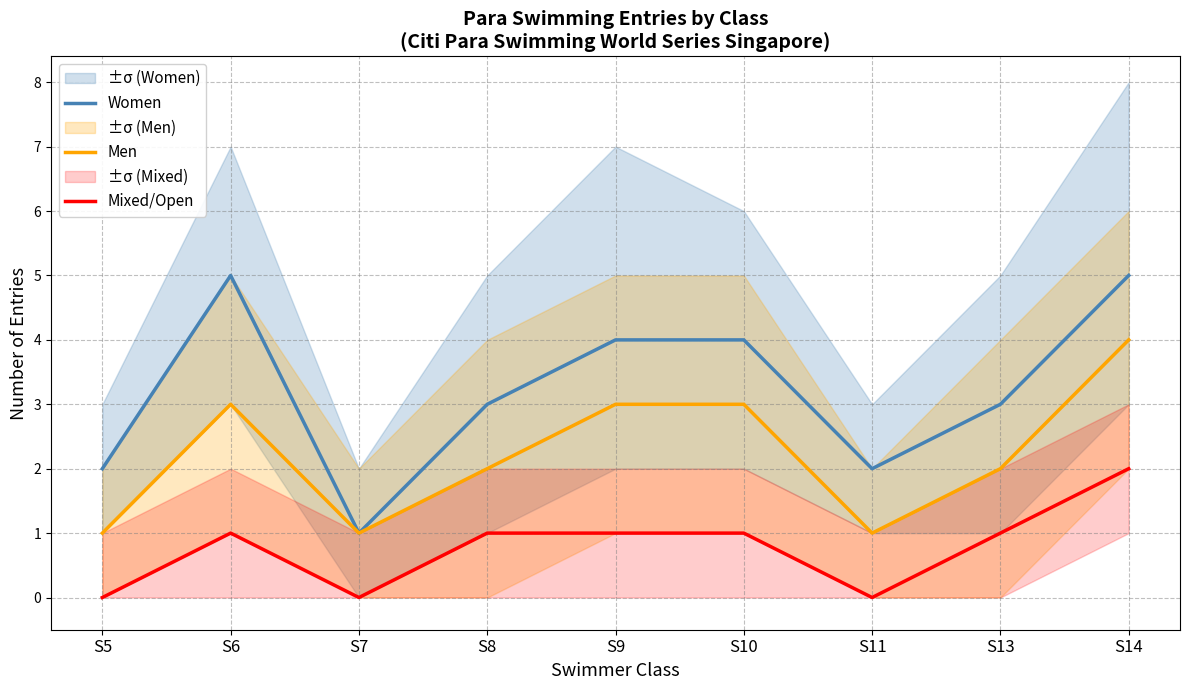

How many interior local valleys does the Men series have?

2